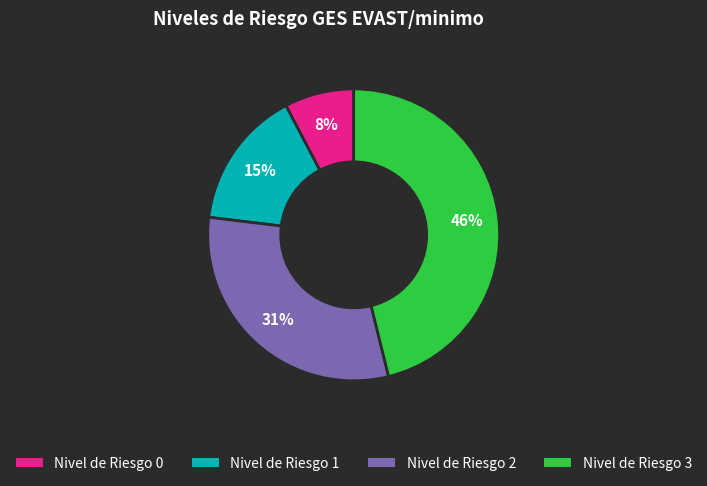

Combined, do Nivel de Riesgo 3 and Nivel de Riesgo 2 account for over 50%?

Yes